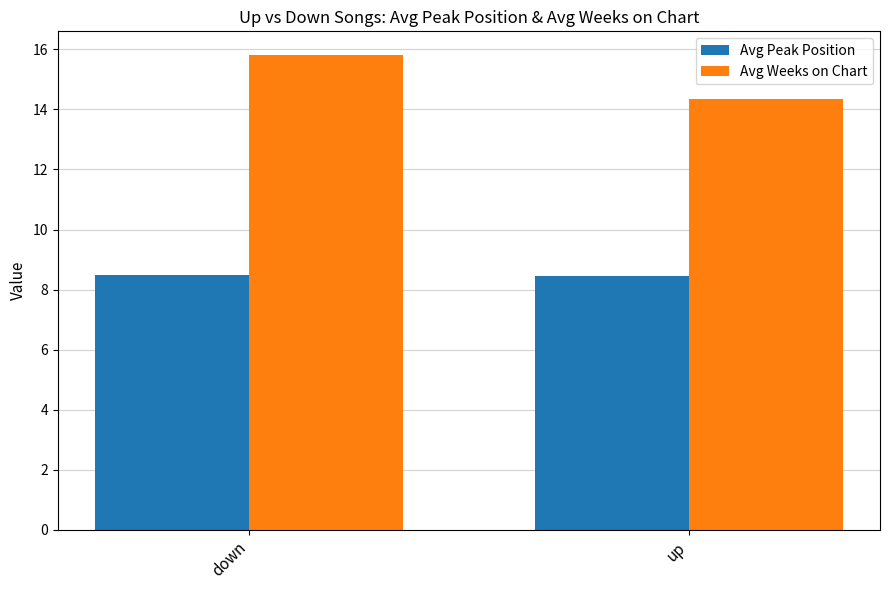

The value of Avg Weeks on Chart at up is 14.4. True or false?

True